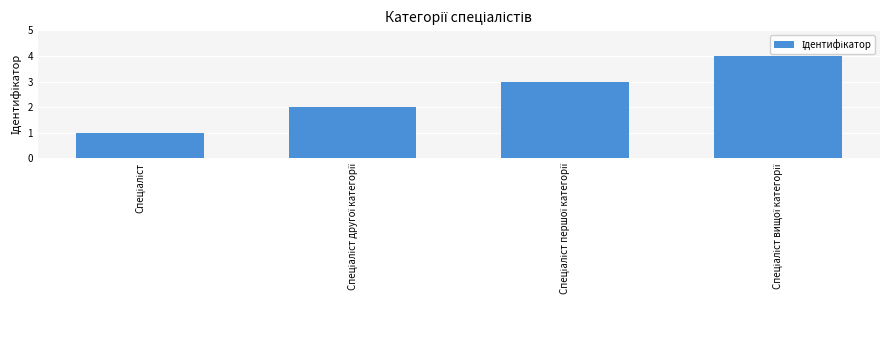

What is the difference between the maximum and minimum values?

3